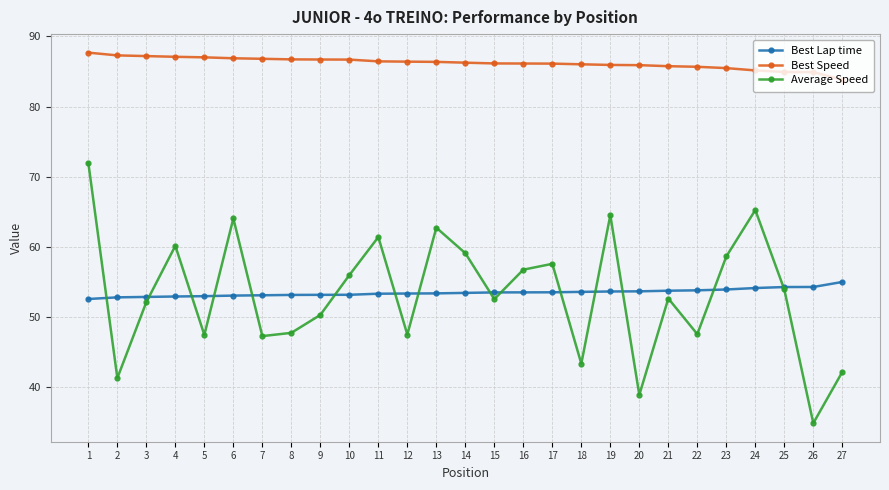

At how many categories does at least one series exceed 77?

27